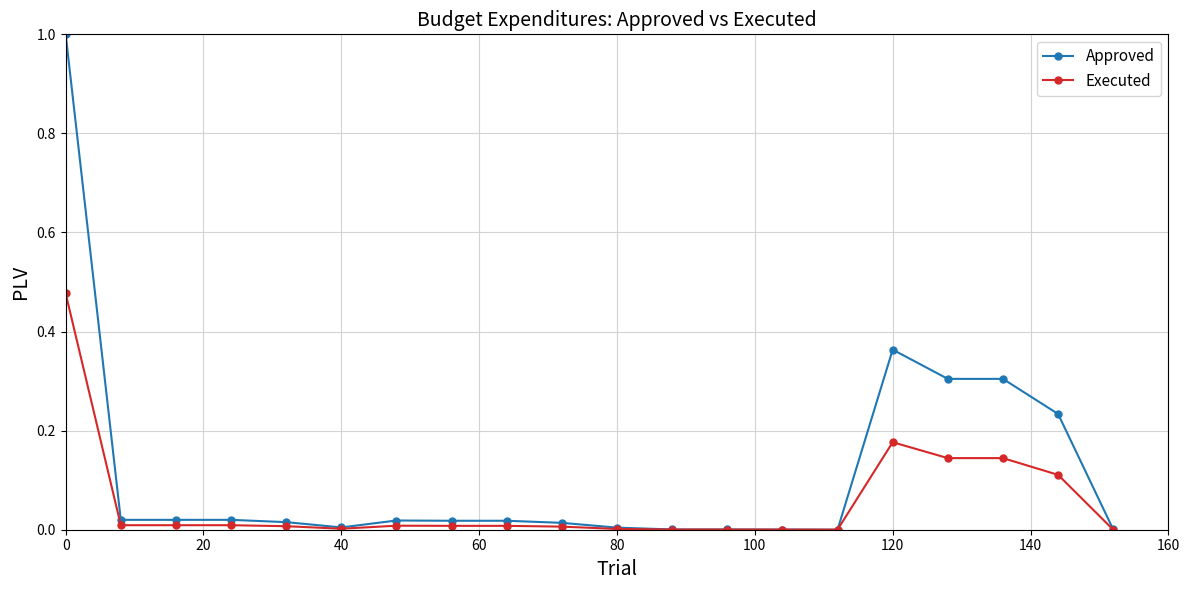

Which series has the largest range (max minus min)?

Approved